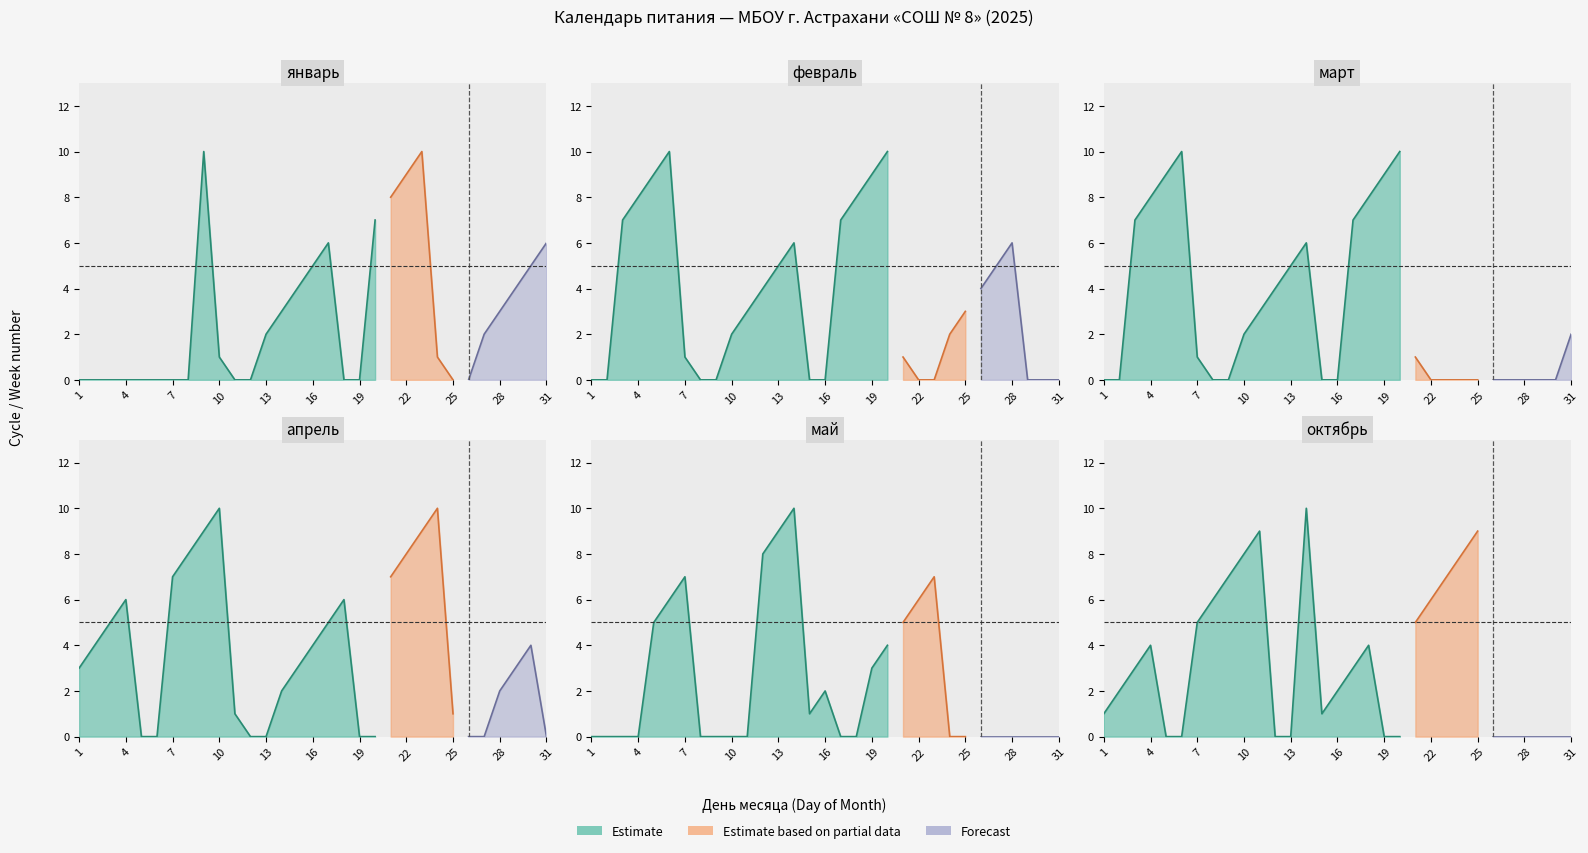

Is it true that март equals 7 at 17?

True